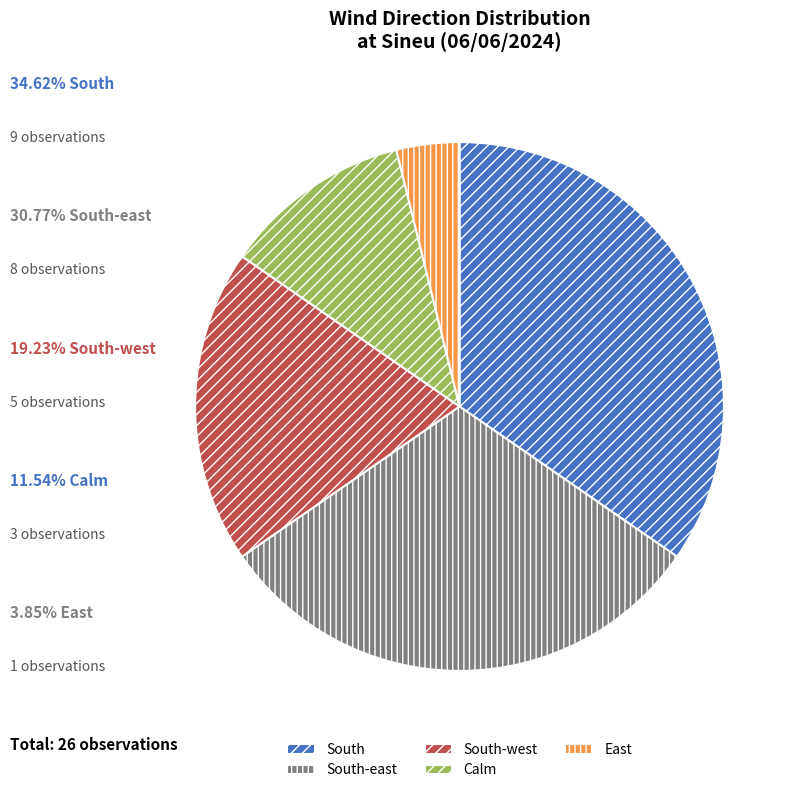

Is the sum of South-west and South greater than half?

Yes